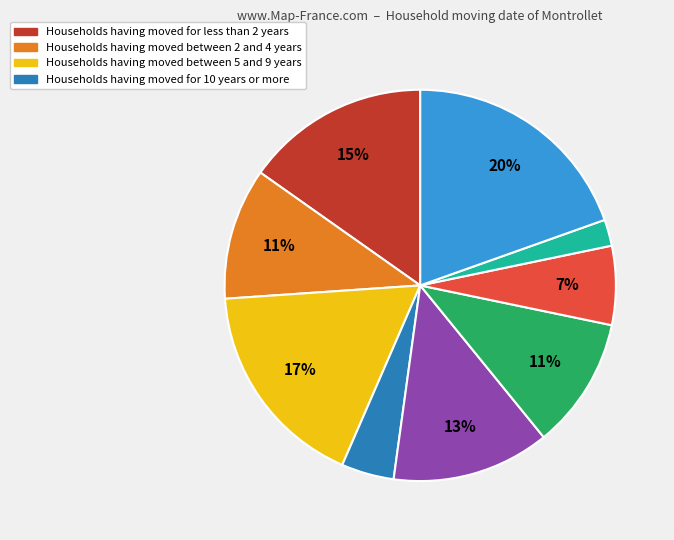

To the nearest percent, what is the average slice percentage?

11%